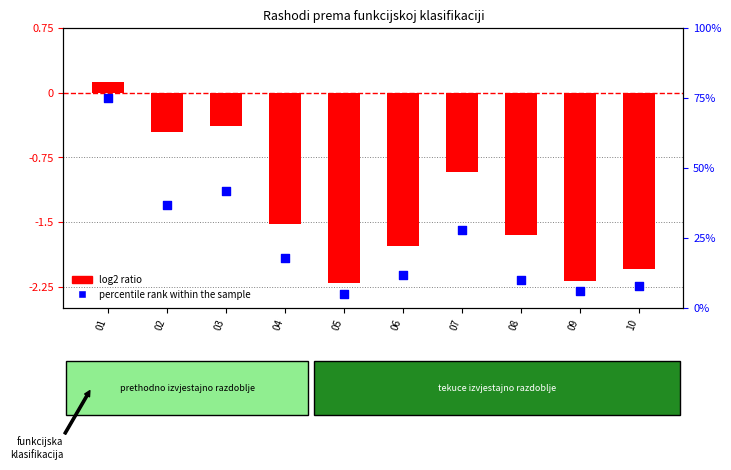

Which series has the largest total across all categories?

percentile rank within the sample